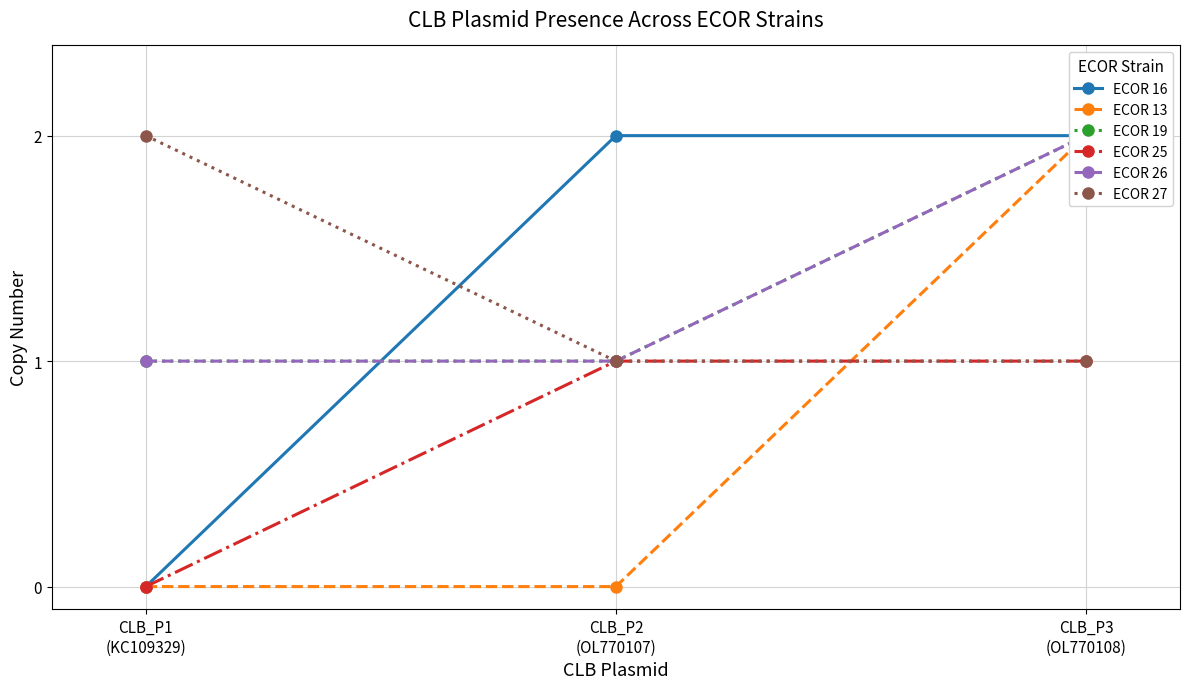

At CLB_P3
(OL770108), list the series in order from largest to smallest.

ECOR 16, ECOR 13, ECOR 19, ECOR 26, ECOR 25, ECOR 27